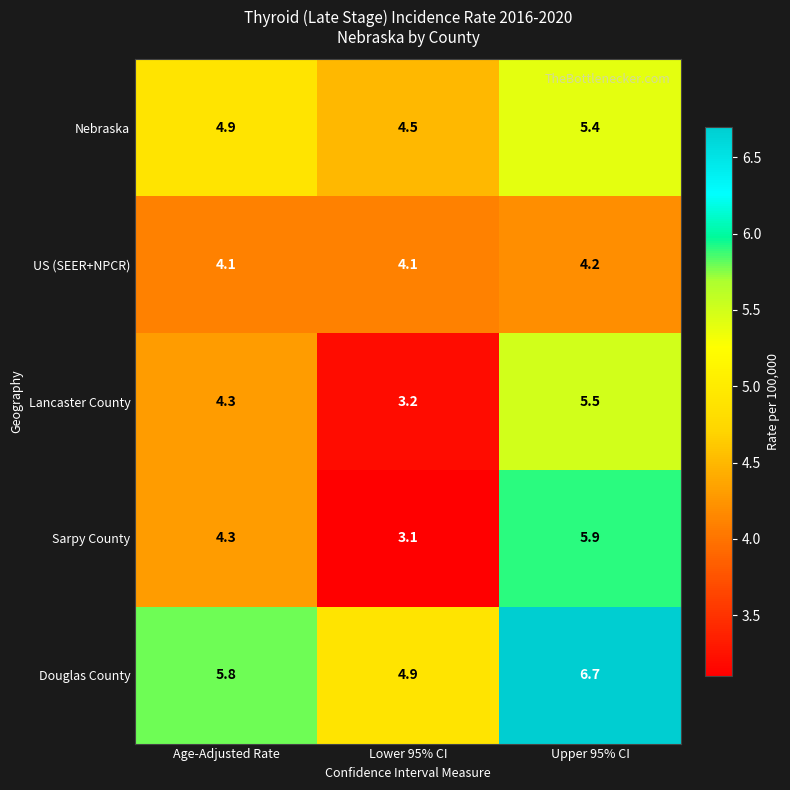

At which category is the sum across all series the highest?

Upper 95% CI